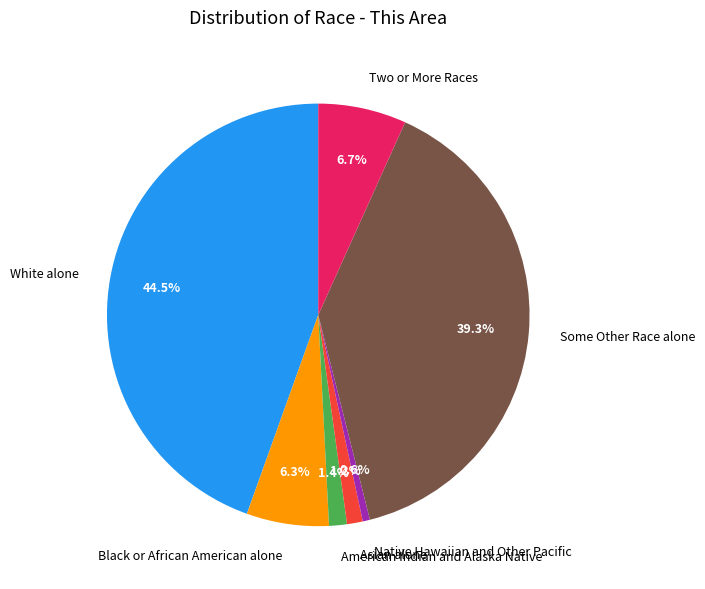

To the nearest percent, what is the difference between the largest and smallest slice percentages?

44%